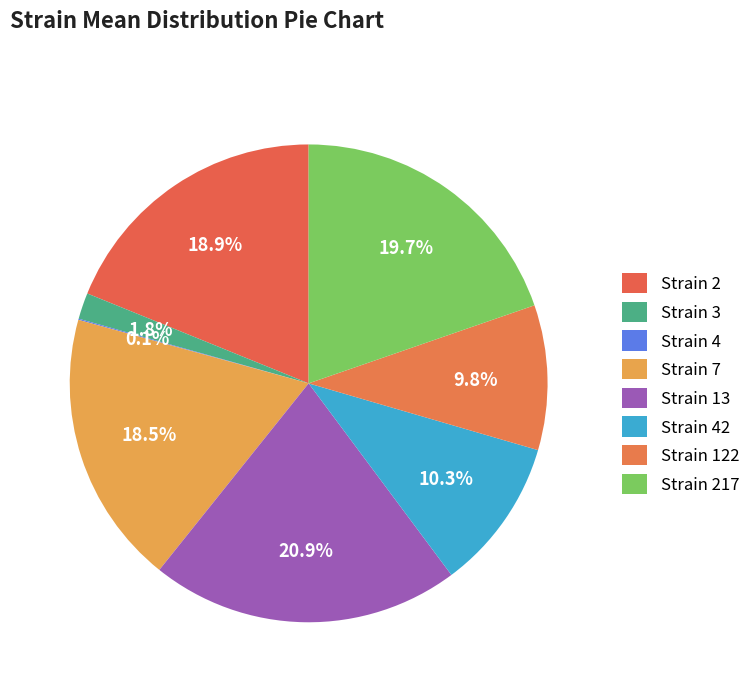

Which slice is the largest?

13